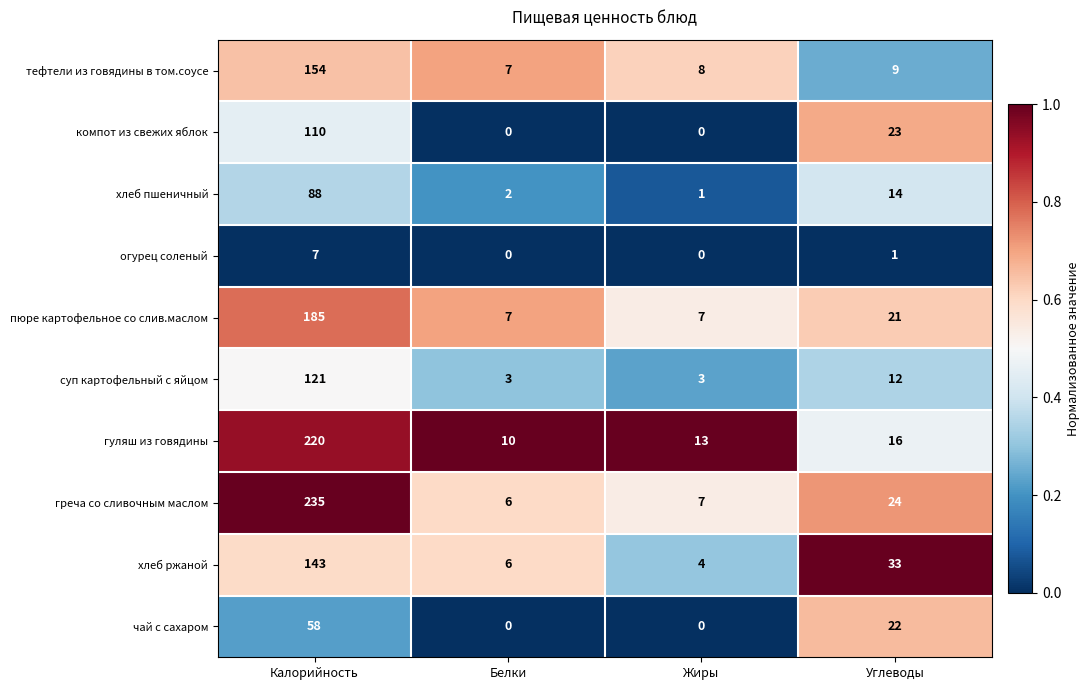

The value of хлеб ржаной at Жиры is 4. True or false?

True